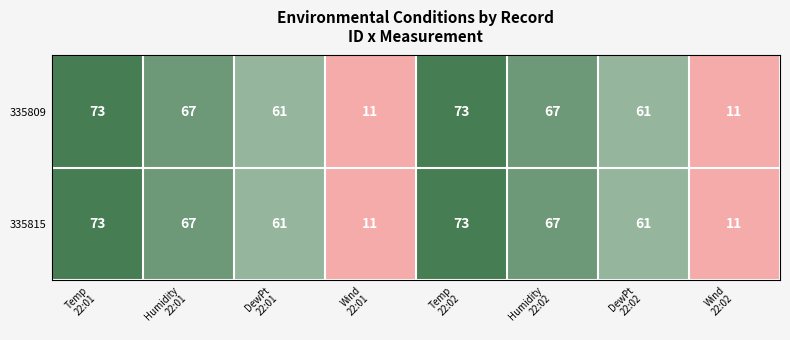

What is the sum of all 335809 values?

424